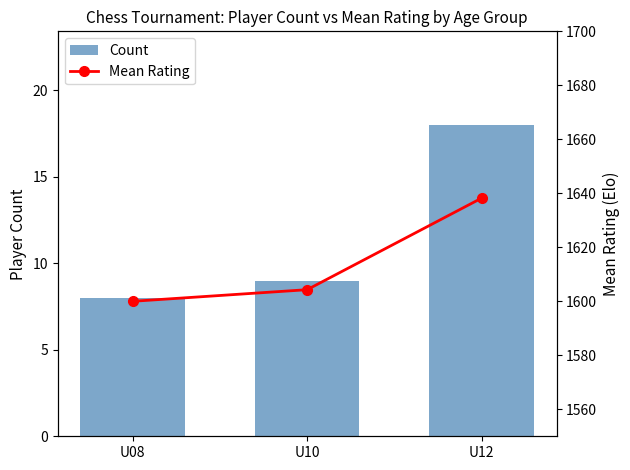

Is it true that Count equals 9.0 at U10?

True